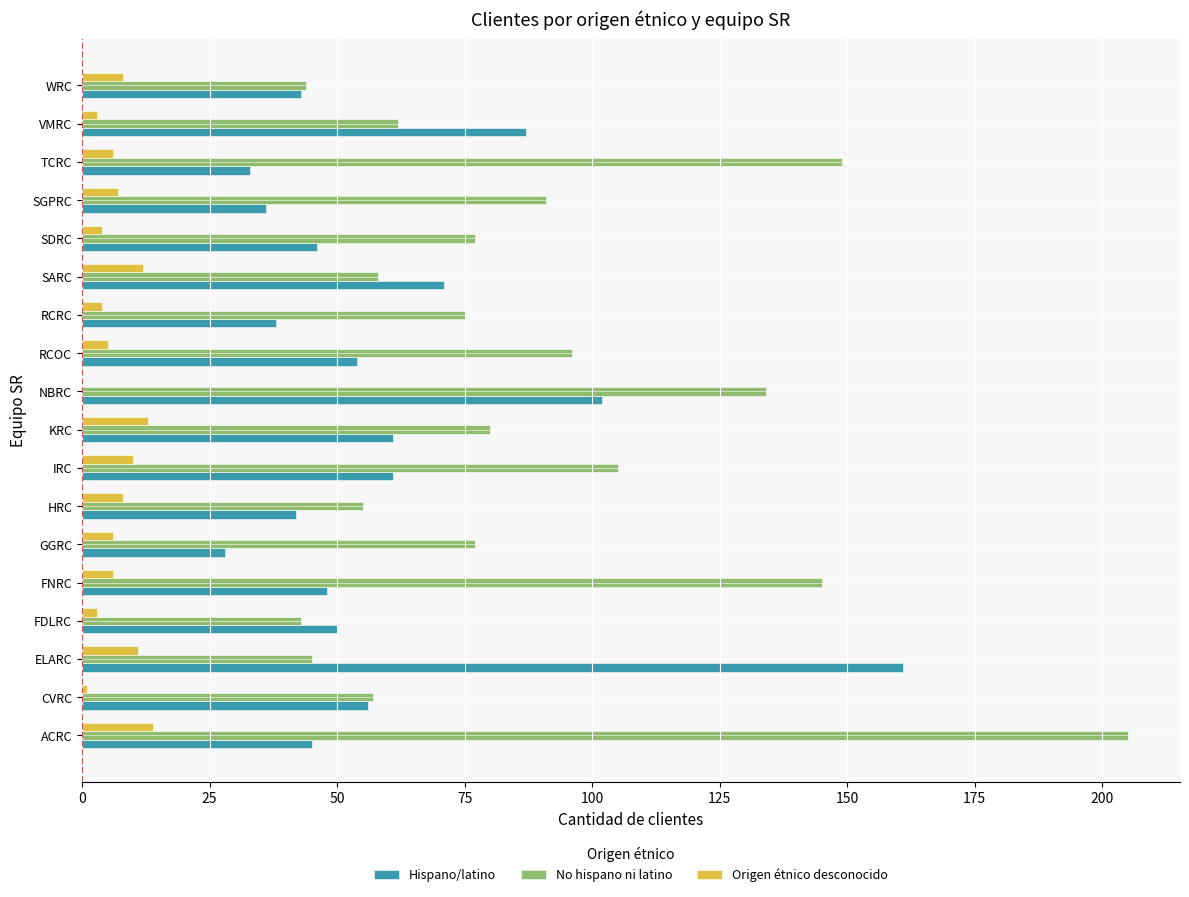

Where is No hispano ni latino nearest to the value 124?

NBRC